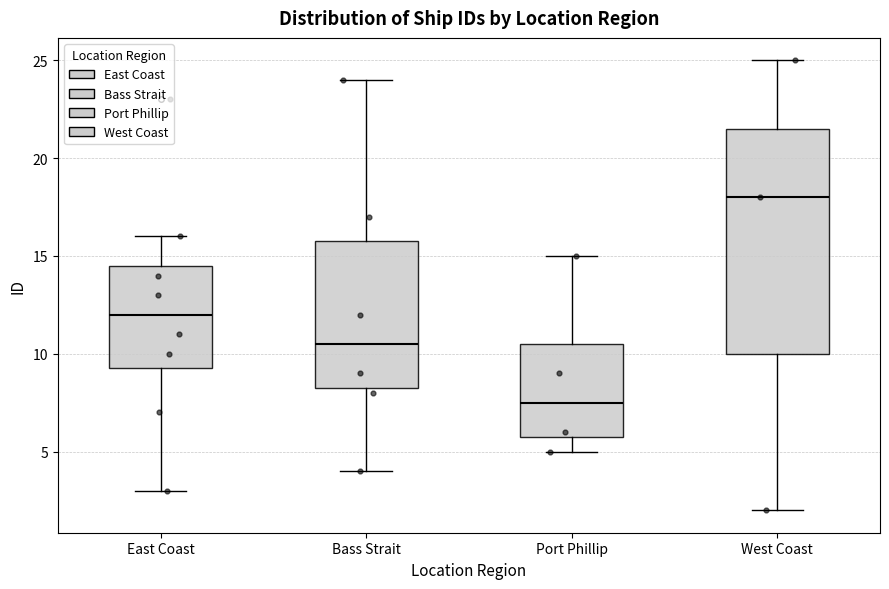

Reading left to right, read every box against the y-axis: the position of its median line, the range the box covers, and the ends of its whiskers. The values are not printed on the chart, so give them approximately, as read against the axis.

East Coast: median 12.0, box 9.5 to 14.5, whiskers 3.0 to 16.0
Bass Strait: median 10.5, box 8.5 to 16.0, whiskers 4.0 to 24.0
Port Phillip: median 7.5, box 6.0 to 10.5, whiskers 5.0 to 15.0
West Coast: median 18.0, box 10.0 to 21.5, whiskers 2.0 to 25.0